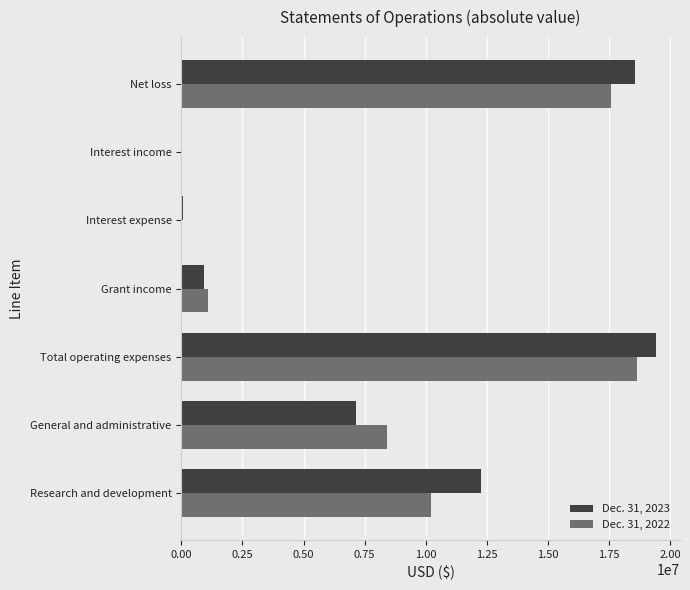

Which series changed the most between Total operating expenses and Grant income?

Dec. 31, 2023